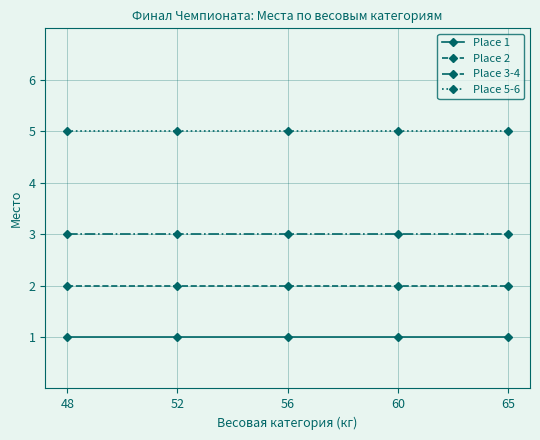

Reading left to right, list all the values displayed in this chart.

Place 1: 1	1	1	1	1
Place 2: 2	2	2	2	2
Place 3-4: 3	3	3	3	3
Place 5-6: 5	5	5	5	5